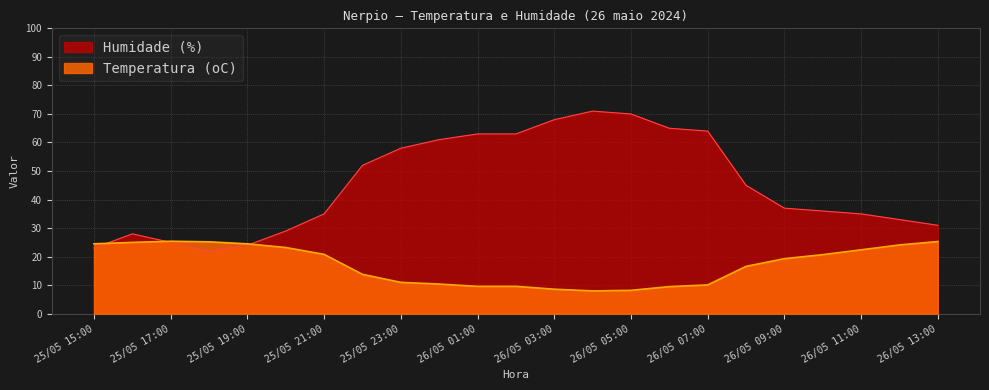

How many values in the Temperatura (oC) series are below 19?

11